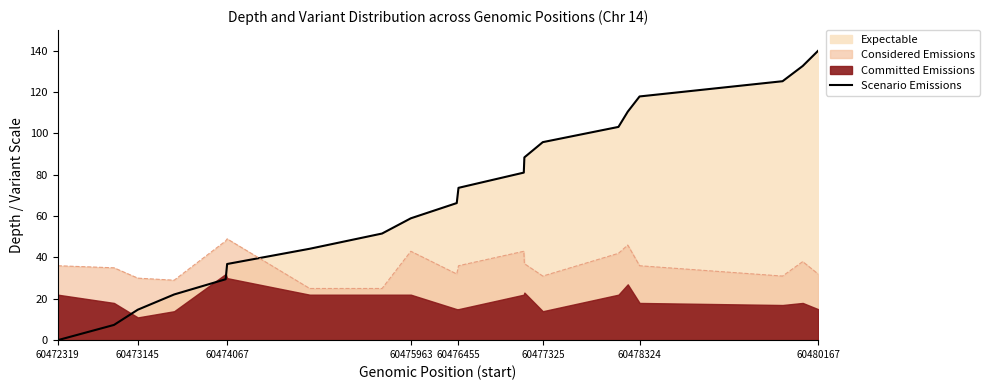

True or false: there are more than 2 points higher than both neighbors.

False